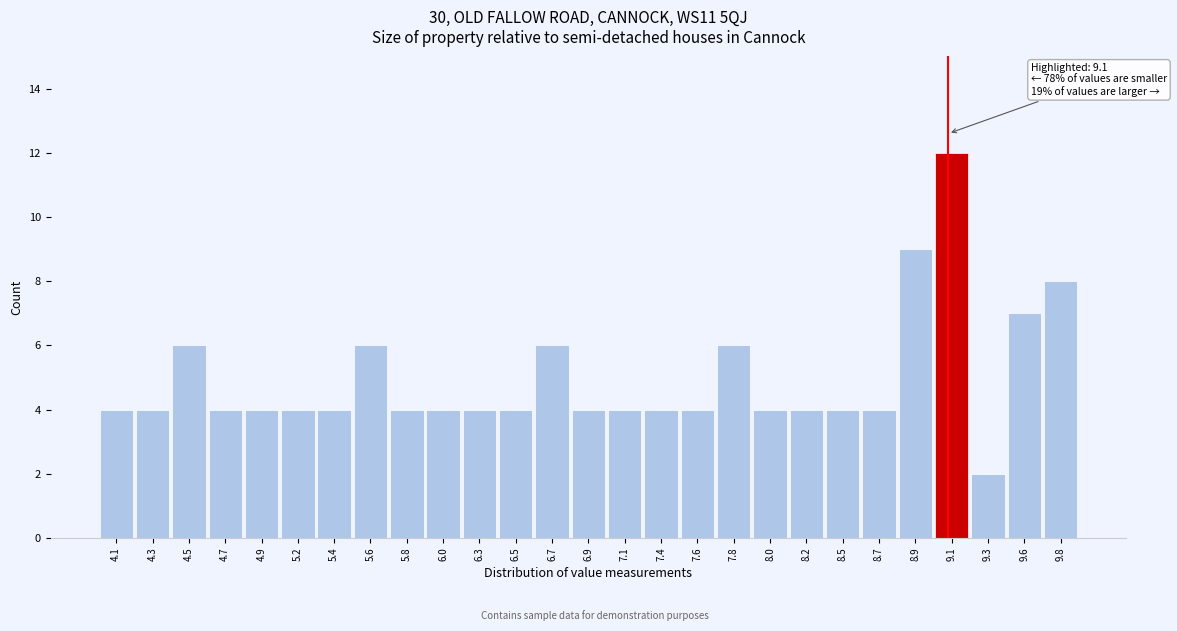

Which range on the x-axis has the tallest bar?

9.01 to 9.23